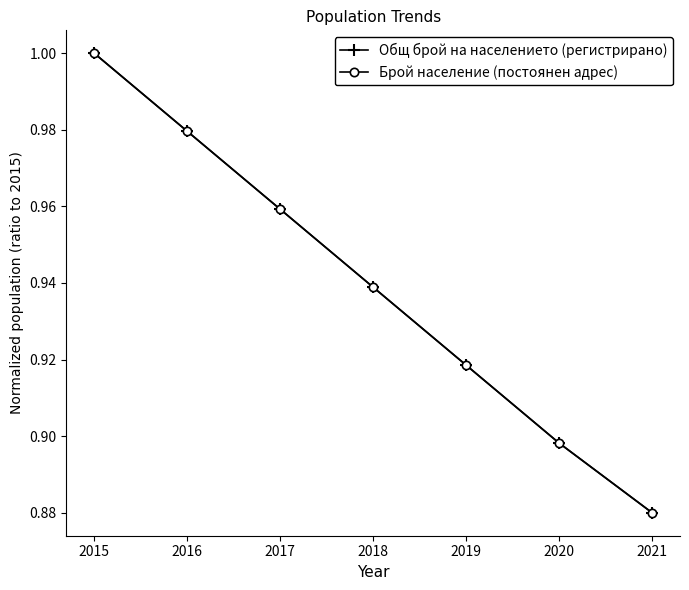

Which series changed the most between 2017 and 2021?

Брой население (постоянен адрес)